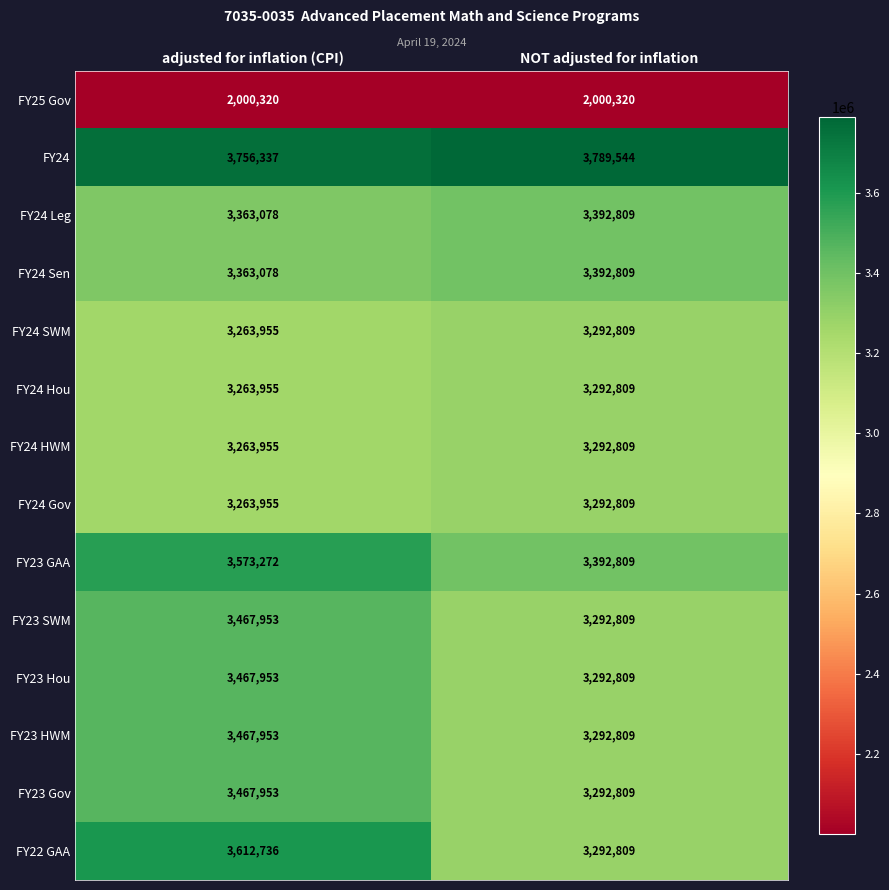

Rank the categories by FY24 Hou value from lowest to highest.

adjusted for inflation (CPI), NOT adjusted for inflation